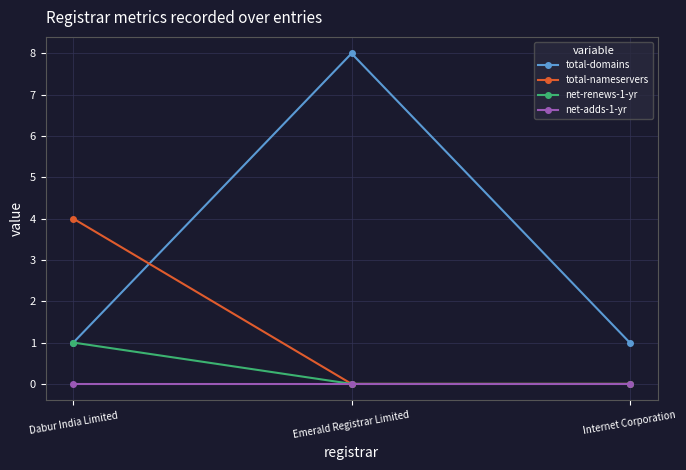

True or false: net-renews-1-yr has a value of 1 at Dabur India Limited.

True